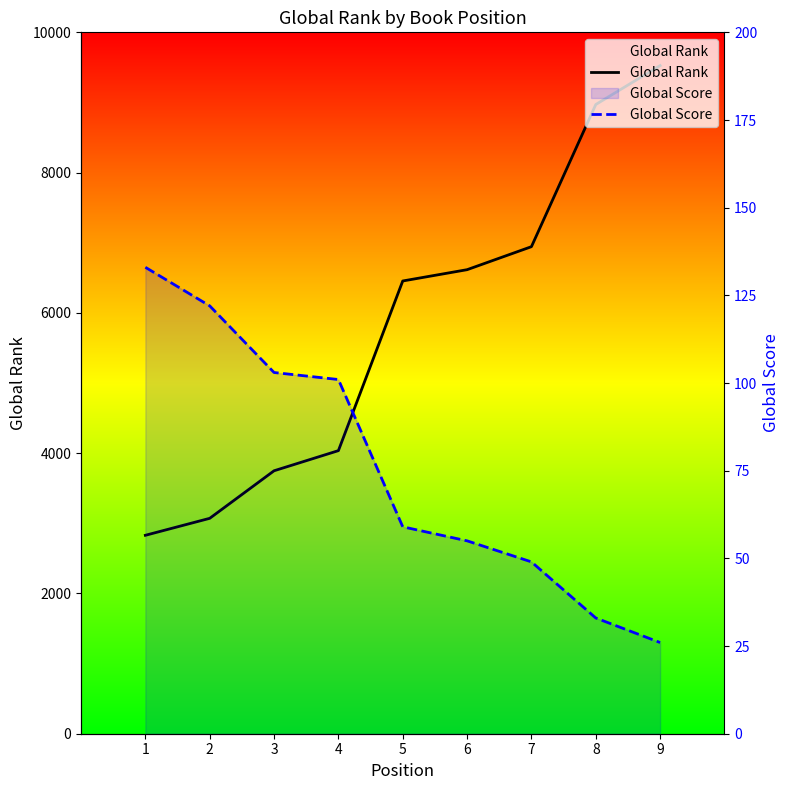

How many data points in Global Rank are less than 6455?

4